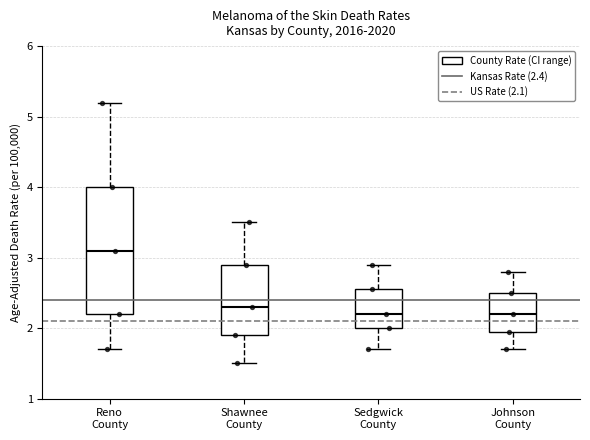

Reading left to right, transcribe this box plot: for each box, give where its median line is, the range the box spans, and where its two whiskers end, as read against the y-axis. The values are not printed on the chart, so give them approximately, as read against the axis.

Reno County: median 3.1, box 2.2 to 4.0, whiskers 1.7 to 5.2
Shawnee County: median 2.3, box 1.9 to 2.9, whiskers 1.5 to 3.5
Sedgwick County: median 2.2, box 2.0 to 2.6, whiskers 1.7 to 2.9
Johnson County: median 2.2, box 2.0 to 2.5, whiskers 1.7 to 2.8